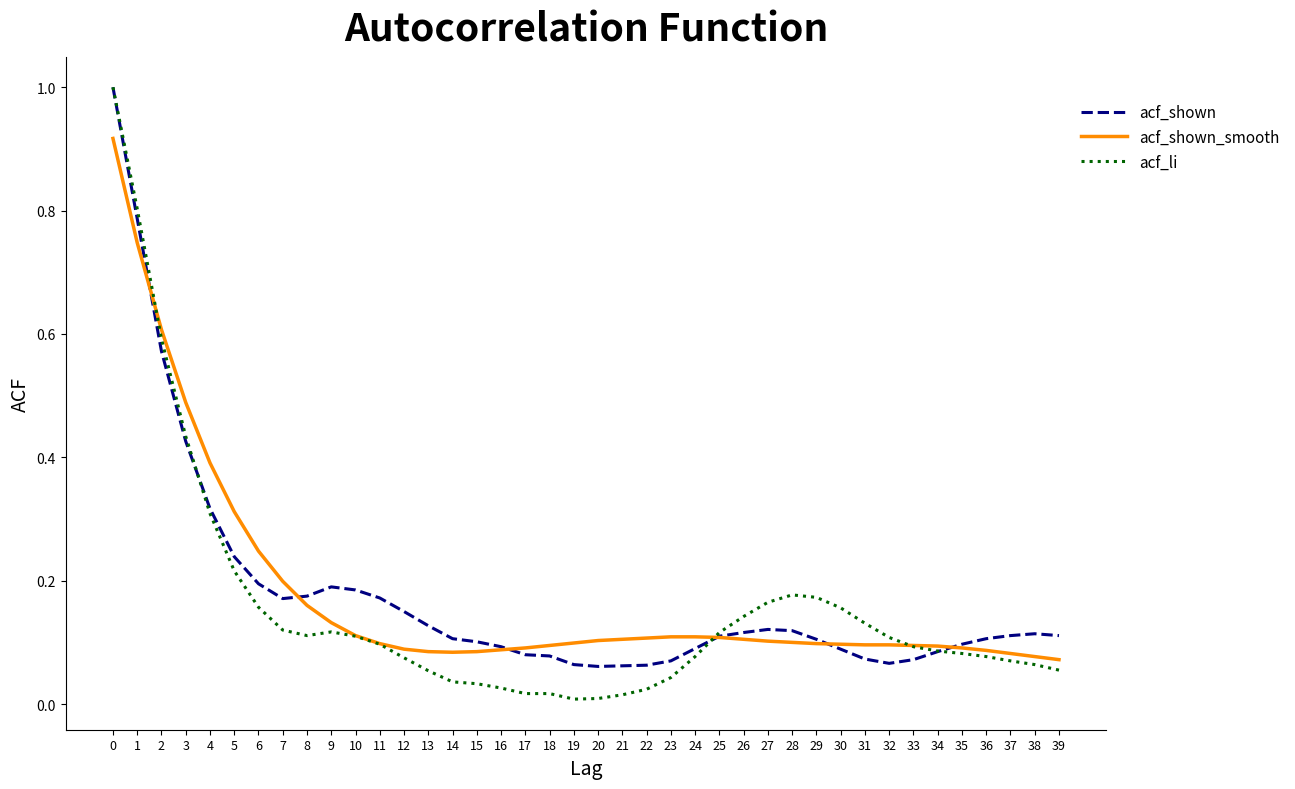

How many distinct data groups are displayed?

3